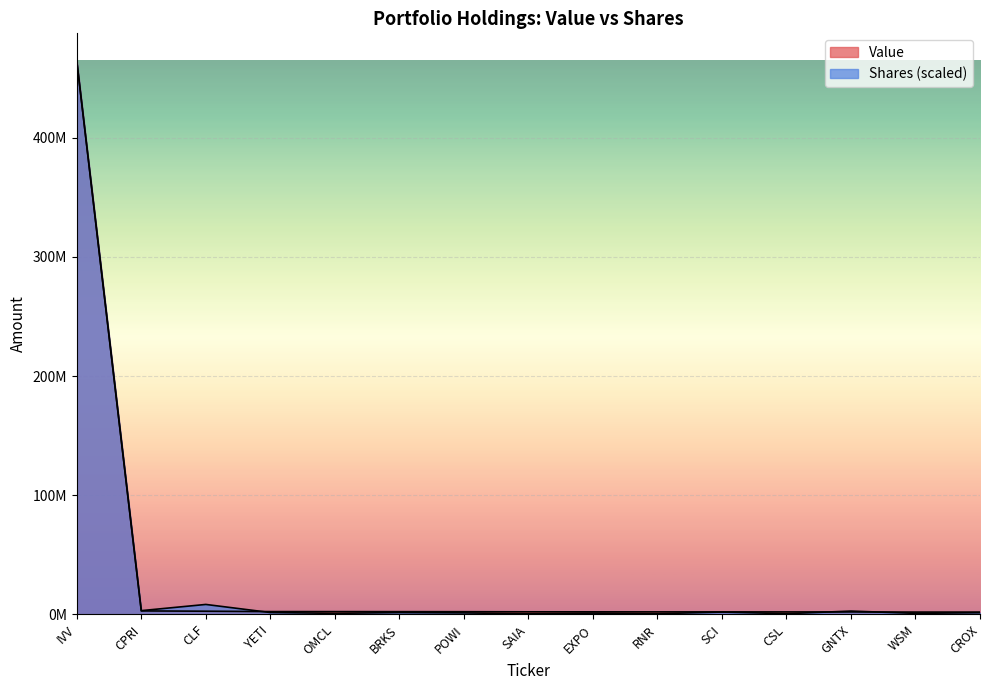

How many intersections are there between Shares and Value?

3